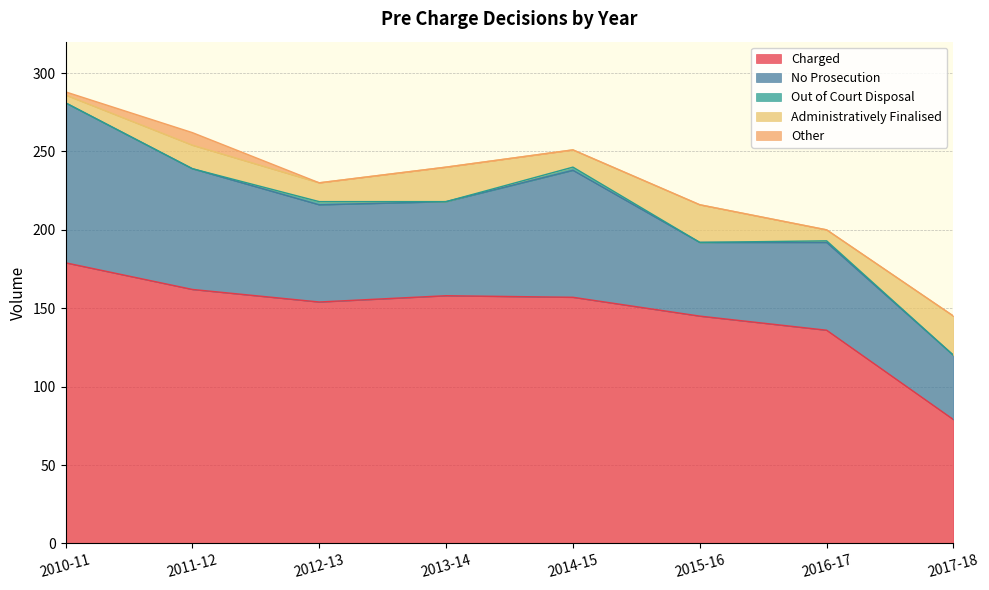

How many lines are shown in the chart?

5